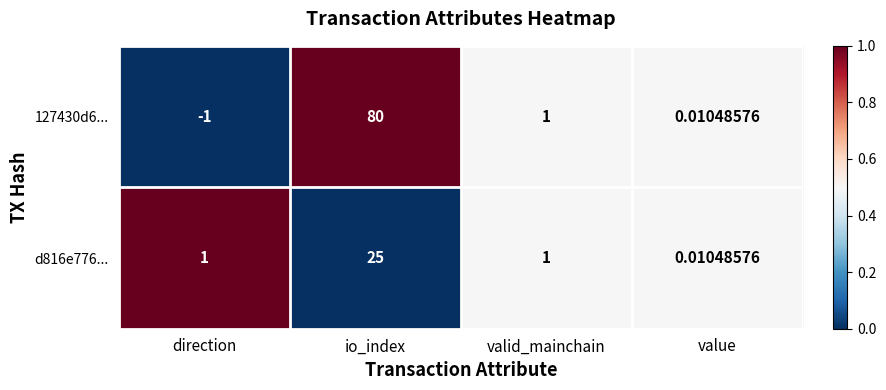

At which category does the chart reach its peak across all series?

io_index